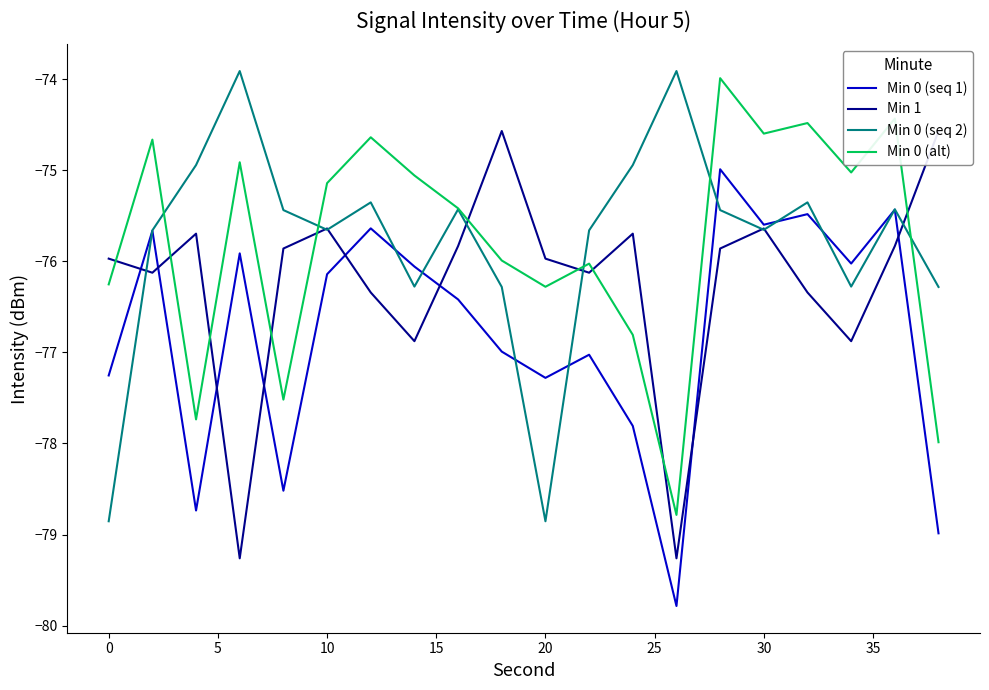

What is the difference between the maximum and second lowest values in the Min 0 (alt) series?

4.0